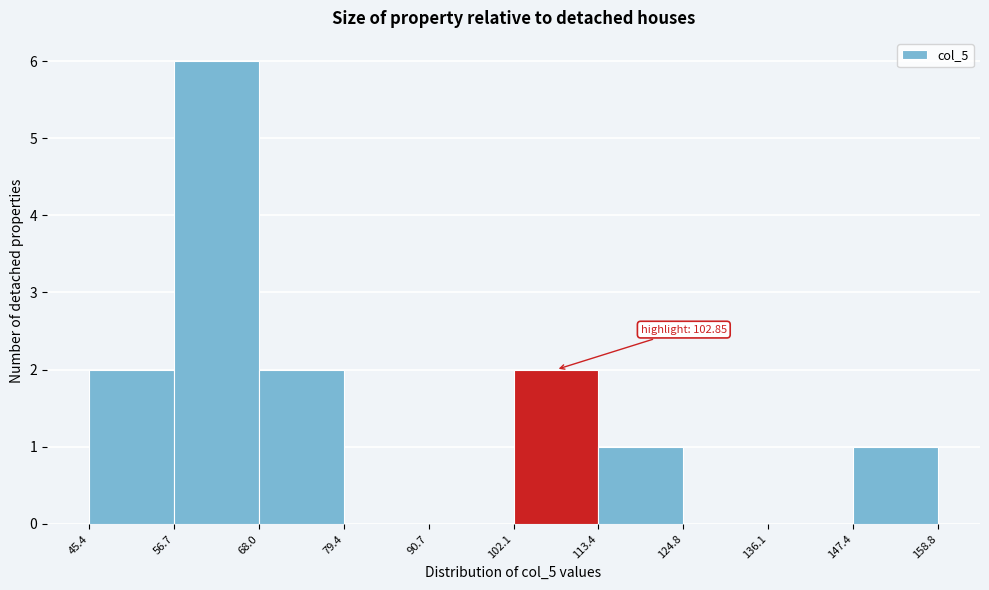

Which range on the x-axis has the tallest bar?

56.7 to 68.0